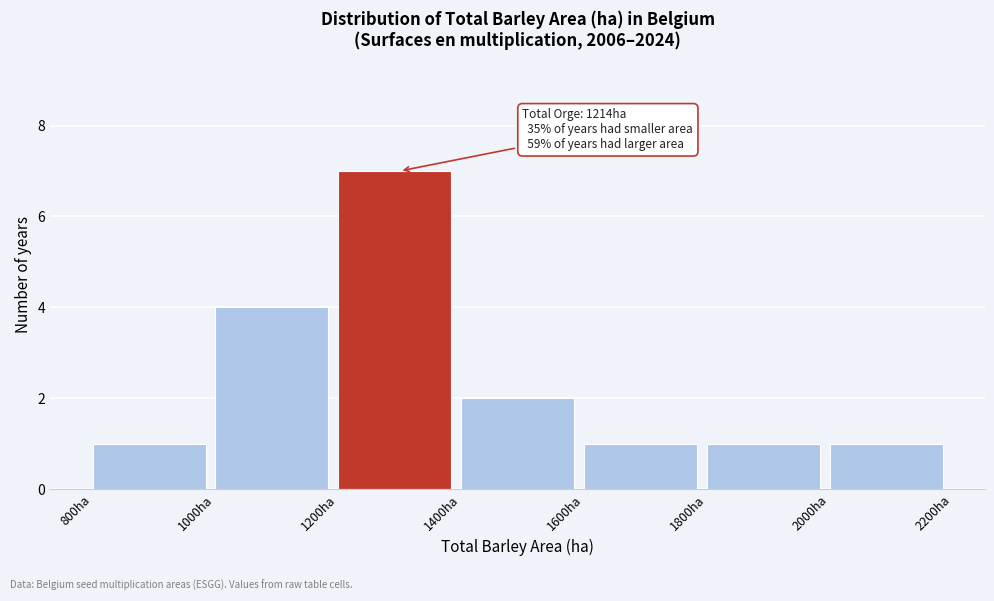

Over which range of the x-axis is the bar tallest?

1200 to 1400